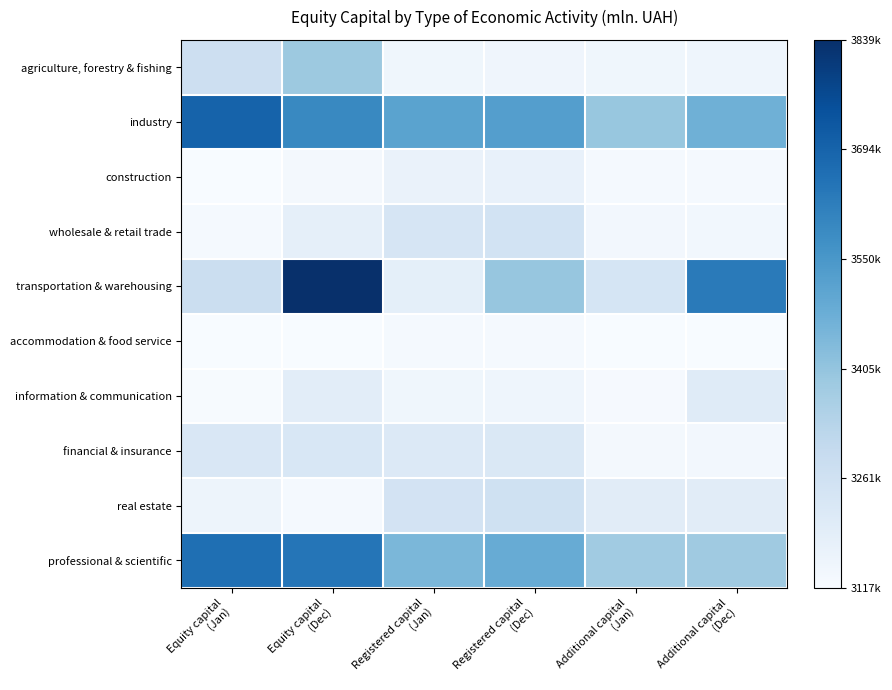

What is the spread (max minus min) of values at Registered capital
(Dec)?

0.6